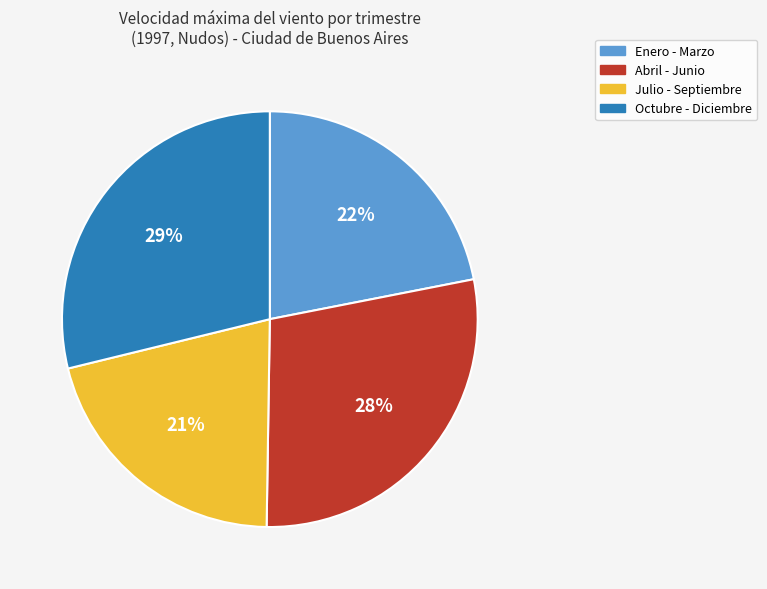

Which category has the smallest portion of the pie?

Julio - Septiembre